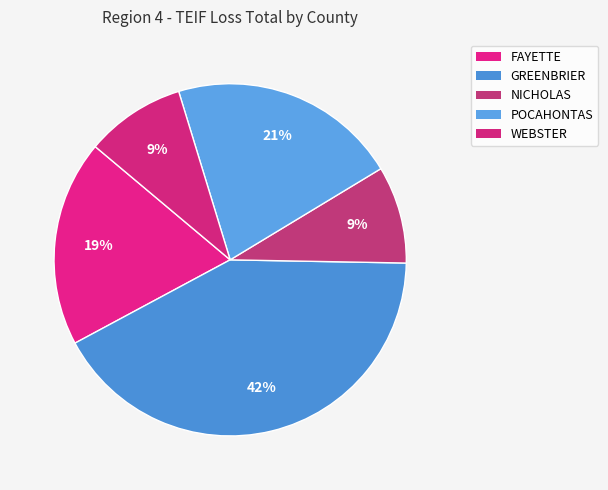

Which slice is the smallest?

NICHOLAS